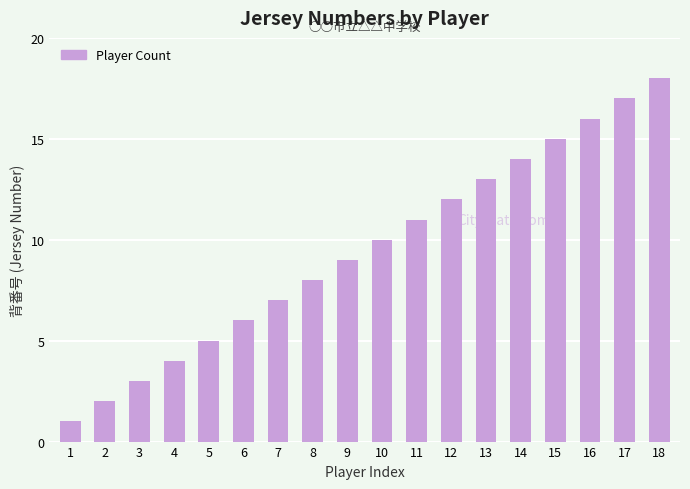

Rank the categories by value from lowest to highest.

1, 2, 3, 4, 5, 6, 7, 8, 9, 10, 11, 12, 13, 14, 15, 16, 17, 18